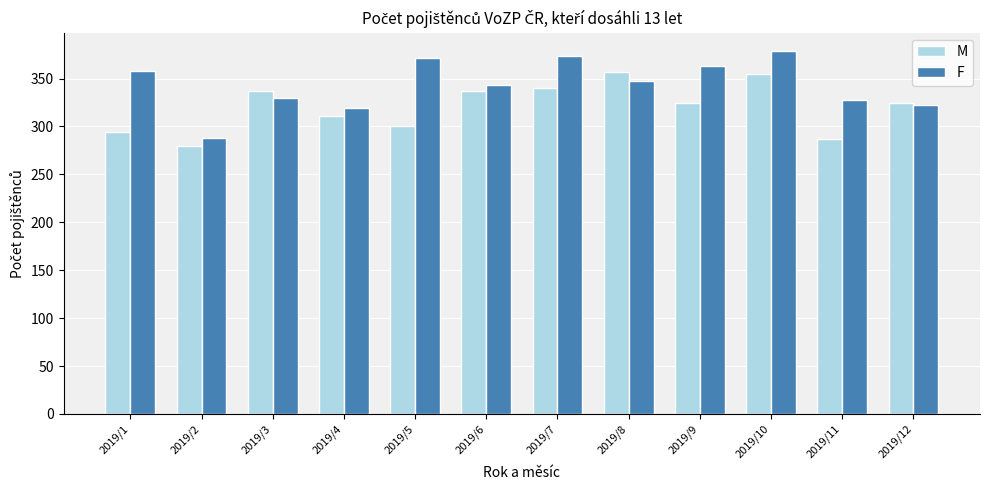

What is the value of the F bar at the 2nd from the left?

288